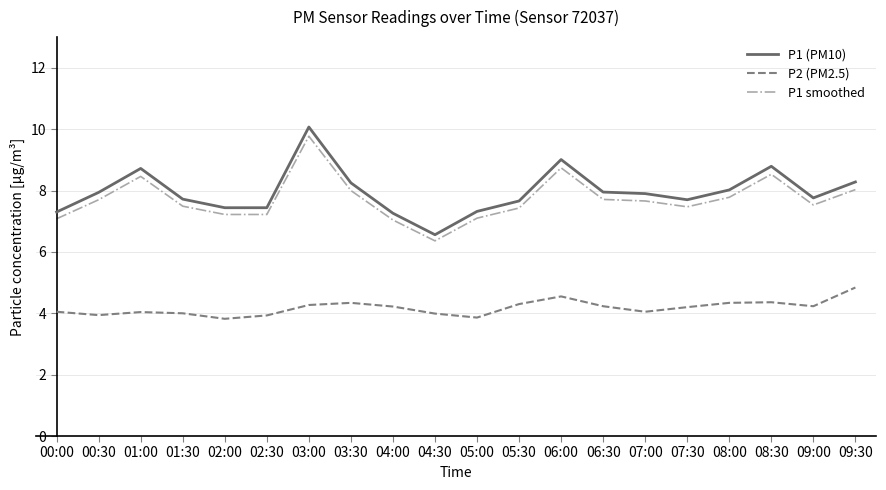

What are all the series names shown in the legend?

P1 (PM10), P2 (PM2.5), P1 smoothed